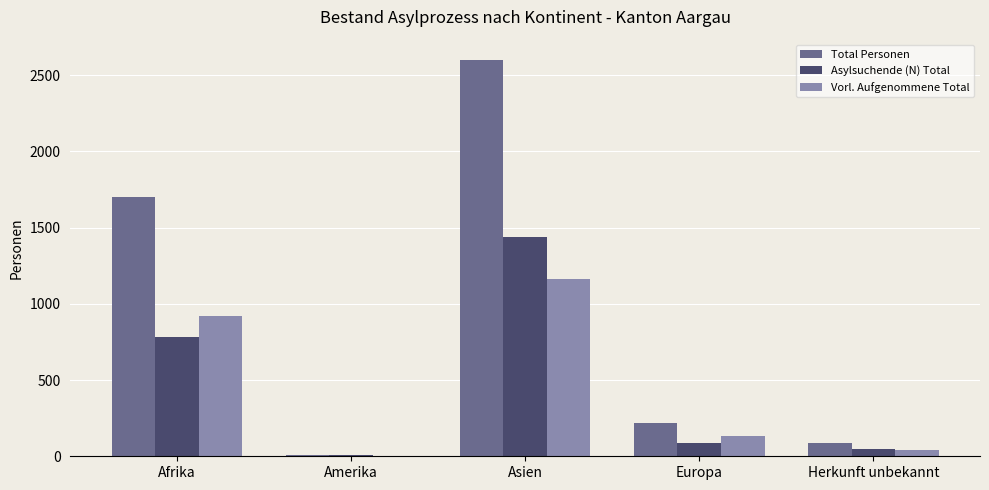

True or false: Total Personen has a value of 2602 at Asien.

True